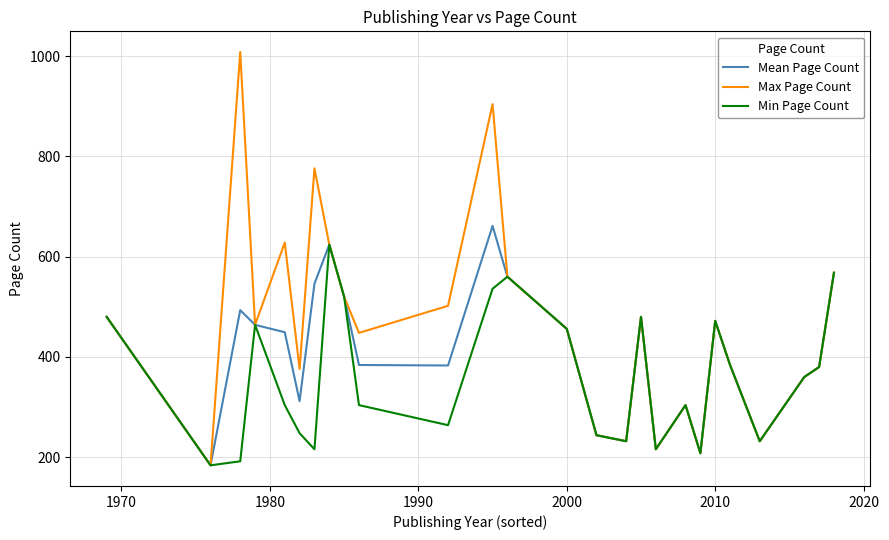

What is the difference between the maximum and minimum values in the Max Page Count series?

824.0